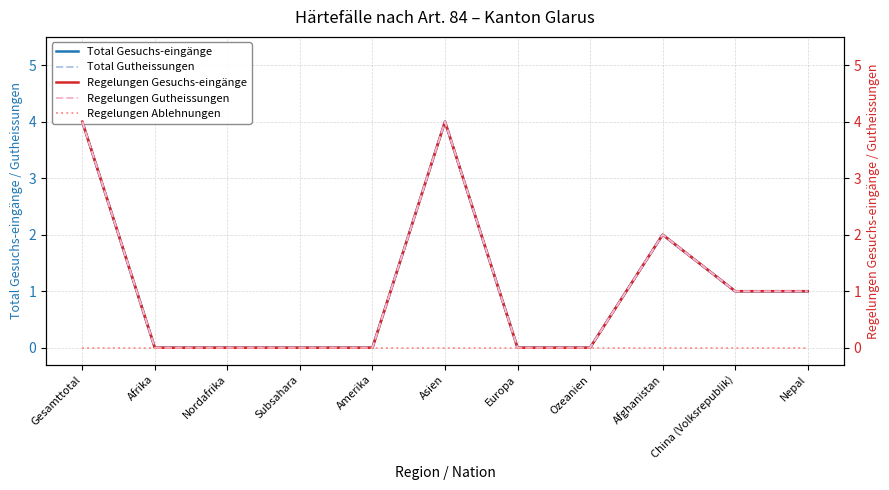

How many positive values does the Regelungen Gesuchs-eingänge series have?

5